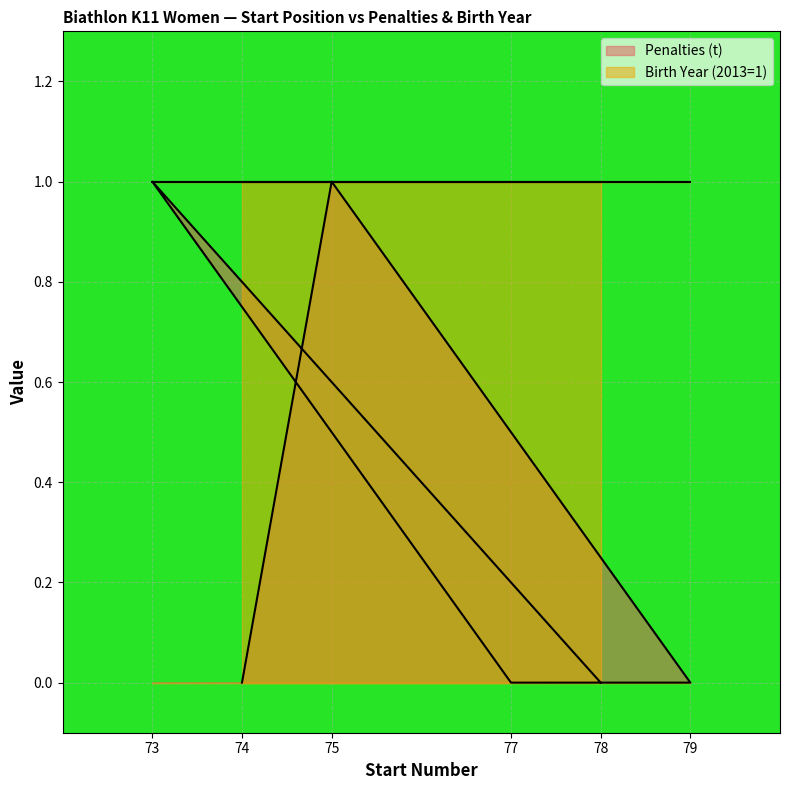

The value at 74 is 0. True or false?

False